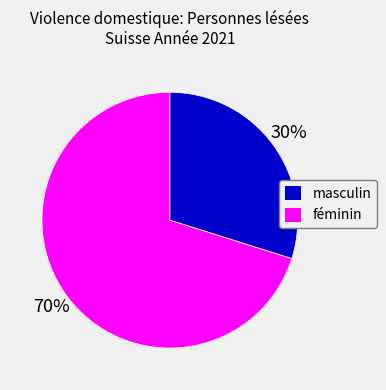

Is it true that féminin is 70% of the pie?

True